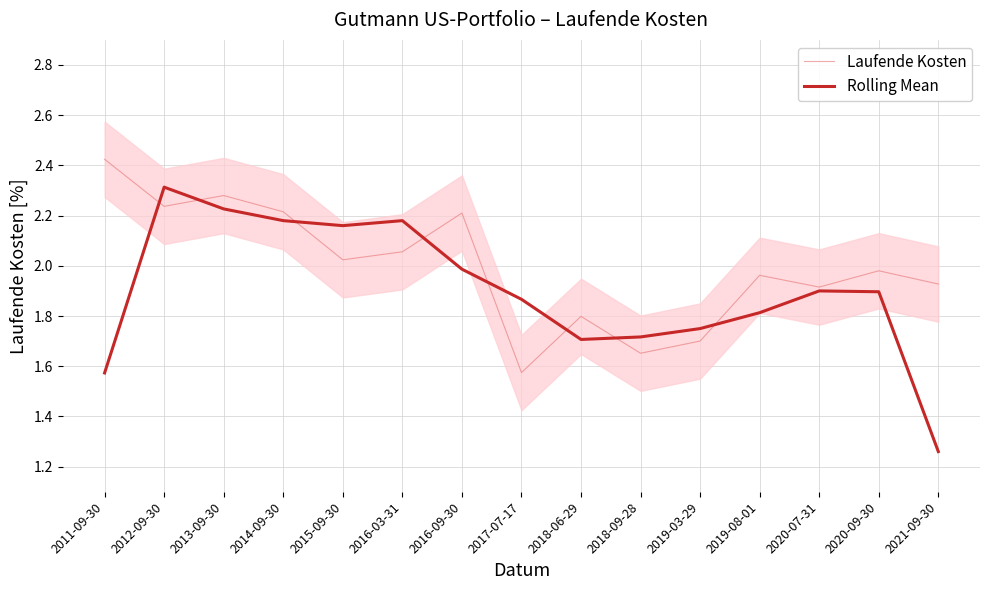

At which category is the sum across all series the highest?

2012-09-30